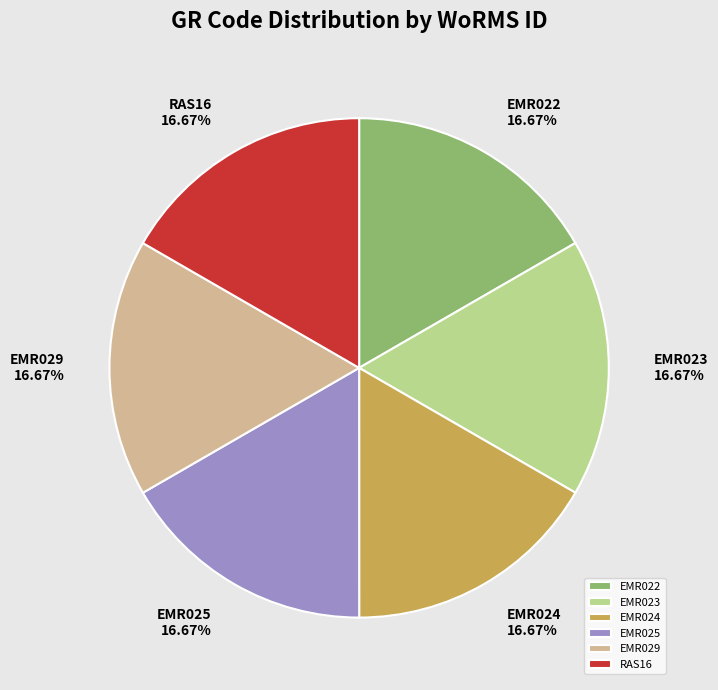

True or false: EMR029 accounts for 5% of the total.

False